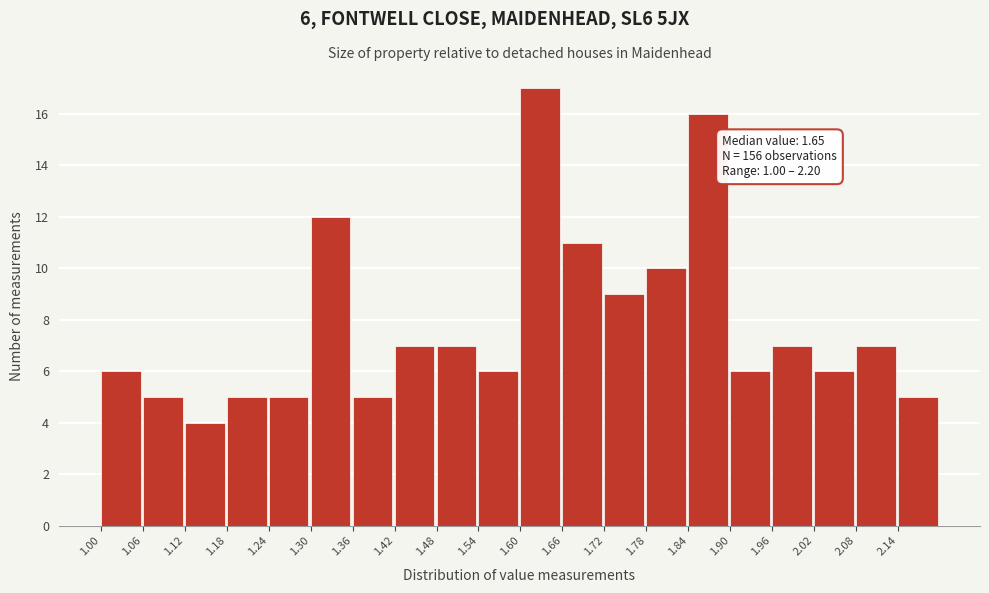

Which range on the x-axis has the tallest bar?

1.60 to 1.66